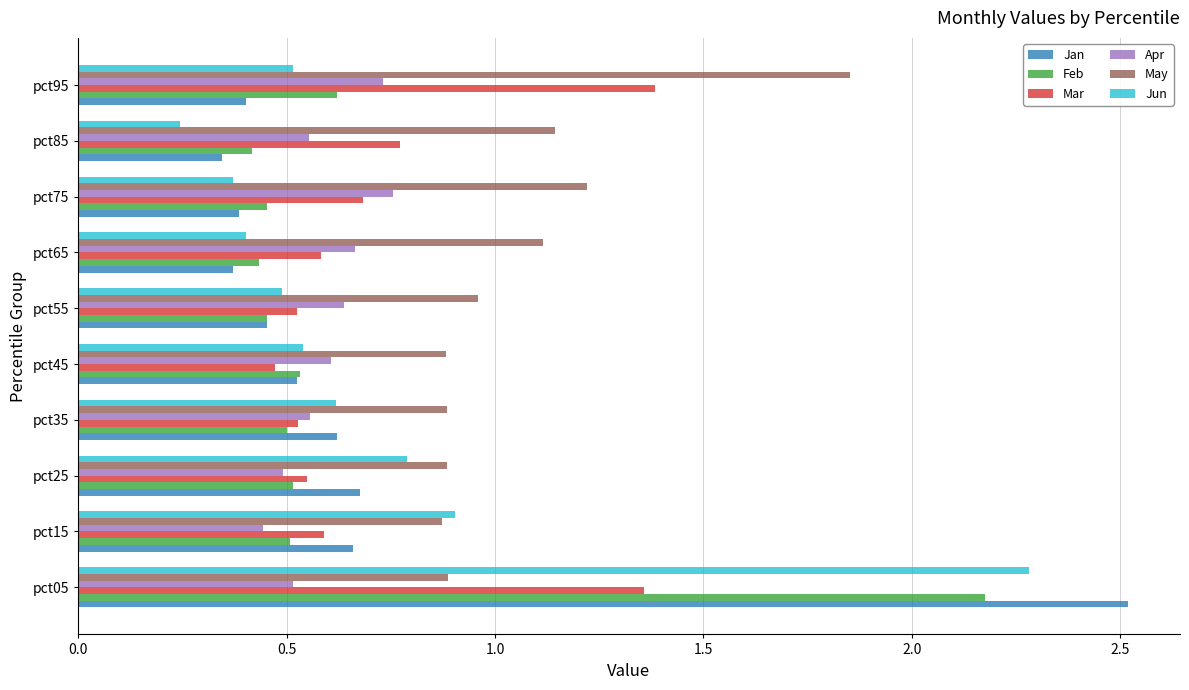

Rank the series by their maximum value, from lowest to highest.

Apr, Mar, May, Feb, Jun, Jan